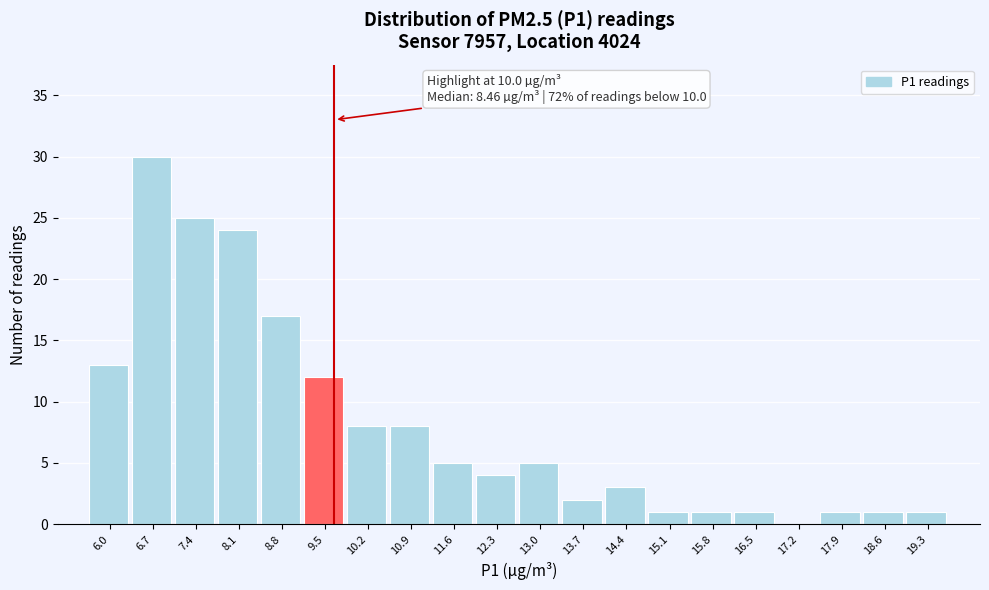

Reading left to right, transcribe all the data shown in this chart.

6.0=13	6.7=30	7.4=25	8.1=24	8.8=17	9.5=12	10.2=8	10.9=8	11.6=5	12.3=4	13.0=5	13.7=2	14.4=3	15.1=1	15.8=1	16.5=1	17.2=0	17.9=1	18.6=1	19.3=1